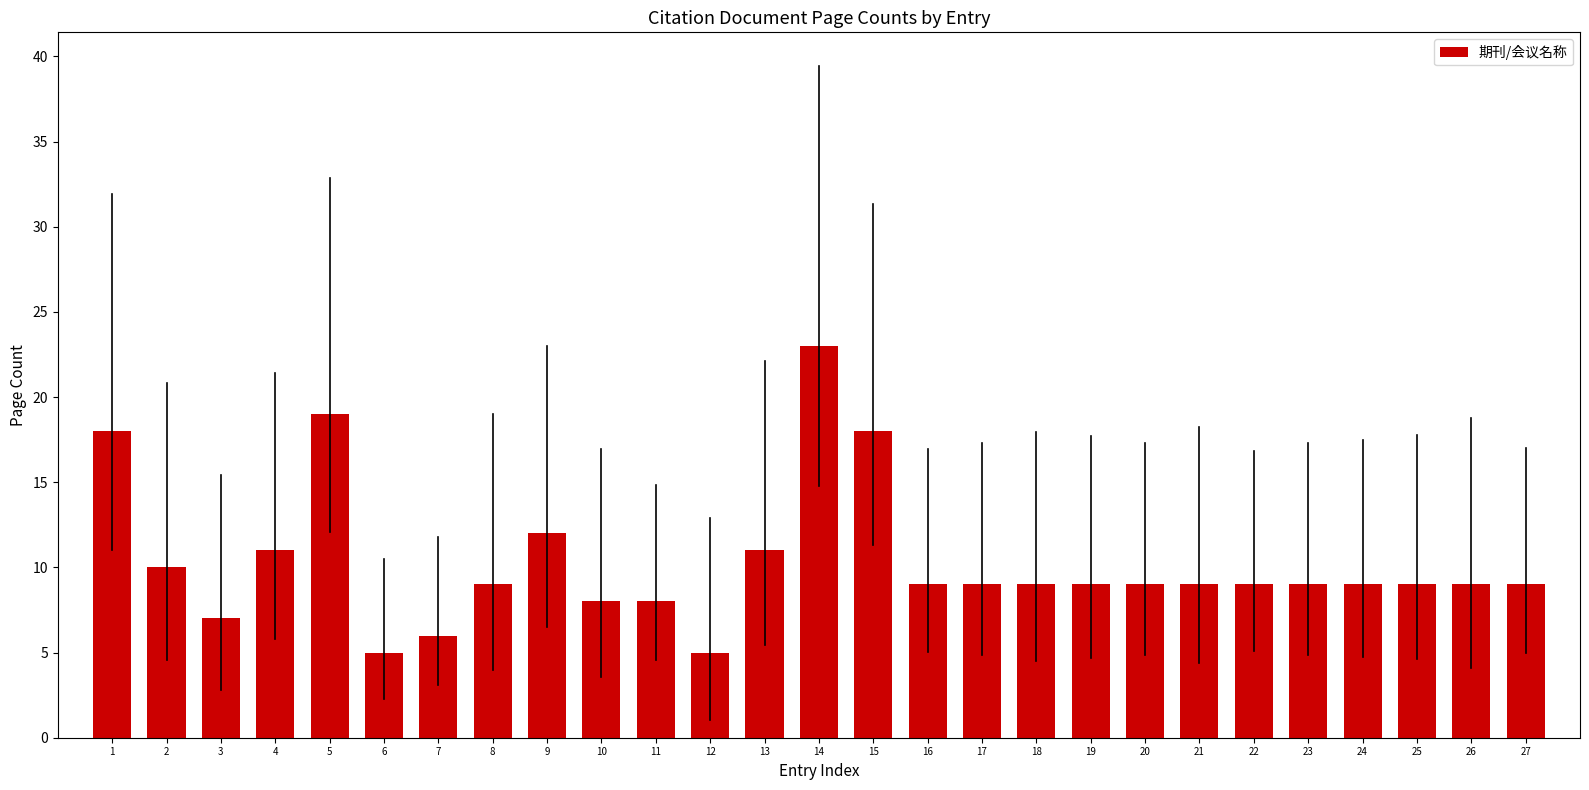

Reading left to right, list all the values displayed in this chart.

1=18	2=10	3=7	4=11	5=19	6=5	7=6	8=9	9=12	10=8	11=8	12=5	13=11	14=23	15=18	16=9	17=9	18=9	19=9	20=9	21=9	22=9	23=9	24=9	25=9	26=9	27=9